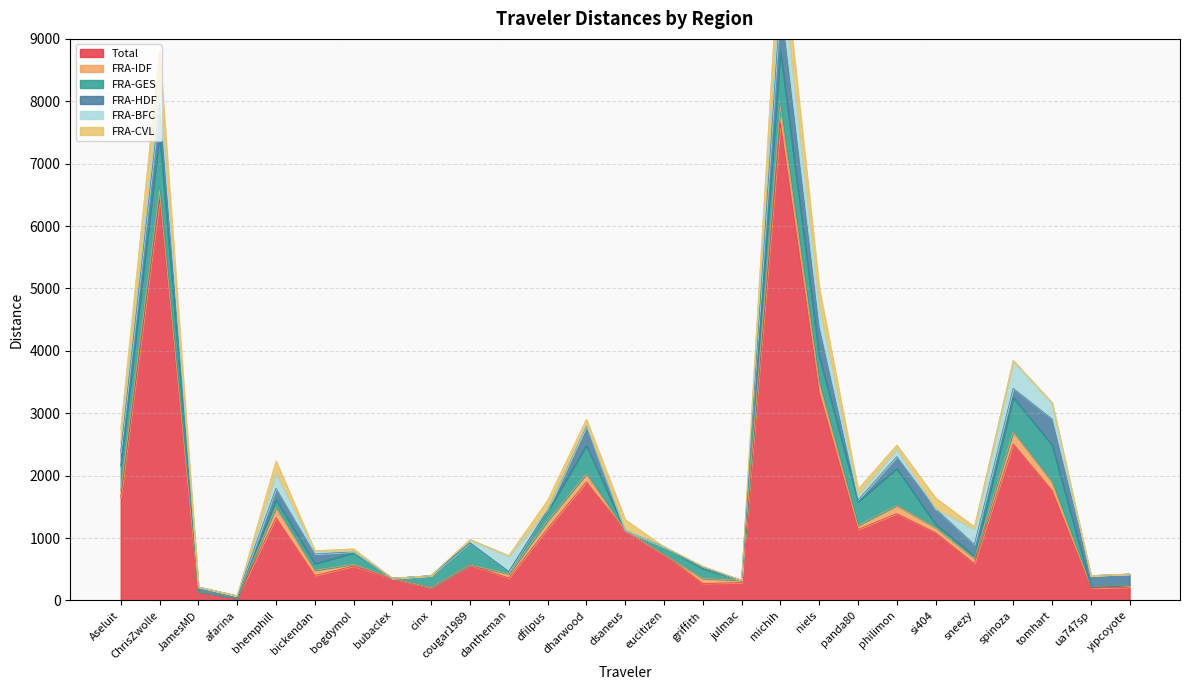

What is the difference between the maximum and minimum values in the FRA-CVL series?

568.3